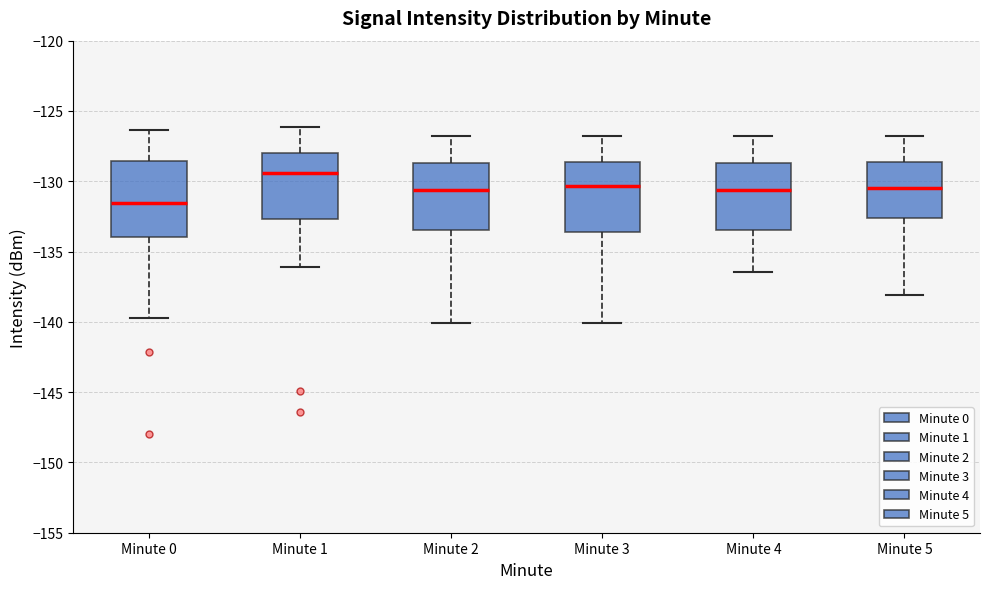

Reading left to right, read every box against the y-axis: the position of its median line, the range the box covers, and the ends of its whiskers. The values are not printed on the chart, so give them approximately, as read against the axis.

Minute 0: median -131.5, box -134.0 to -128.5, whiskers -139.5 to -126.5
Minute 1: median -129.5, box -132.5 to -128.0, whiskers -136.0 to -126.0
Minute 2: median -130.5, box -133.5 to -128.5, whiskers -140.0 to -127.0
Minute 3: median -130.5, box -133.5 to -128.5, whiskers -140.0 to -127.0
Minute 4: median -130.5, box -133.5 to -128.5, whiskers -136.5 to -127.0
Minute 5: median -130.5, box -132.5 to -128.5, whiskers -138.0 to -127.0